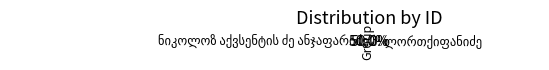

Count the number of slices in the pie.

2